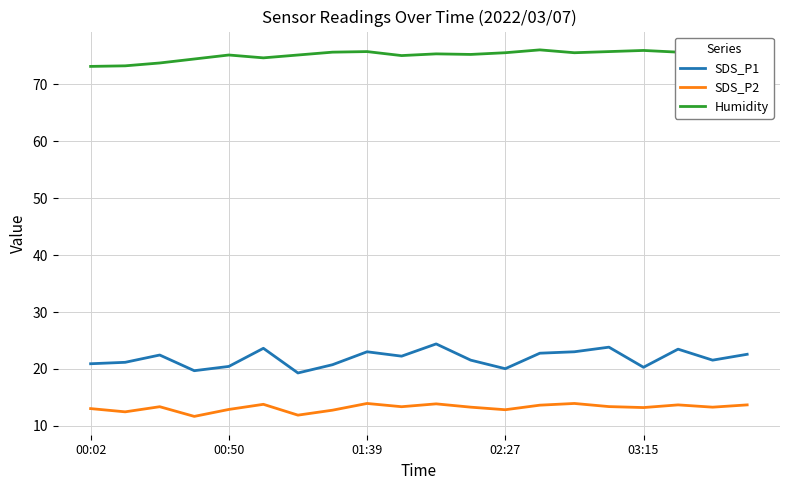

What is the minimum value shown in the chart?

11.7